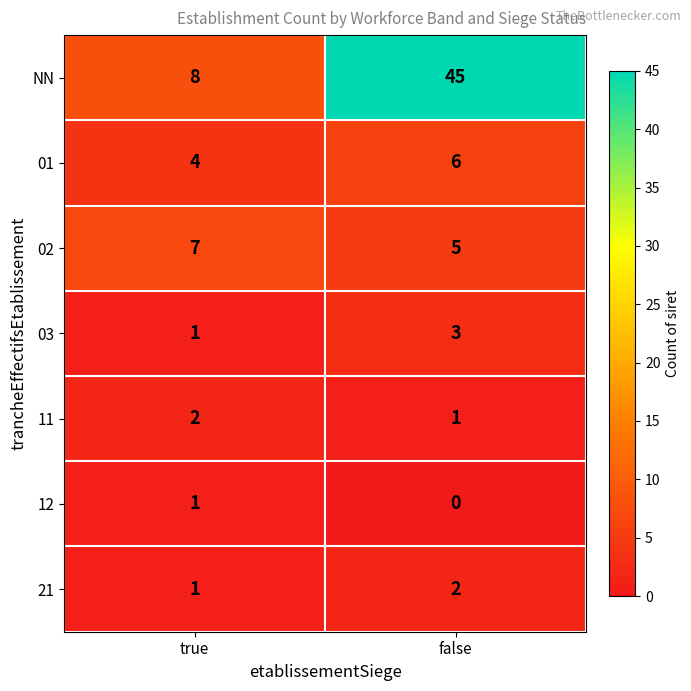

What is the sum of all 01 values?

10